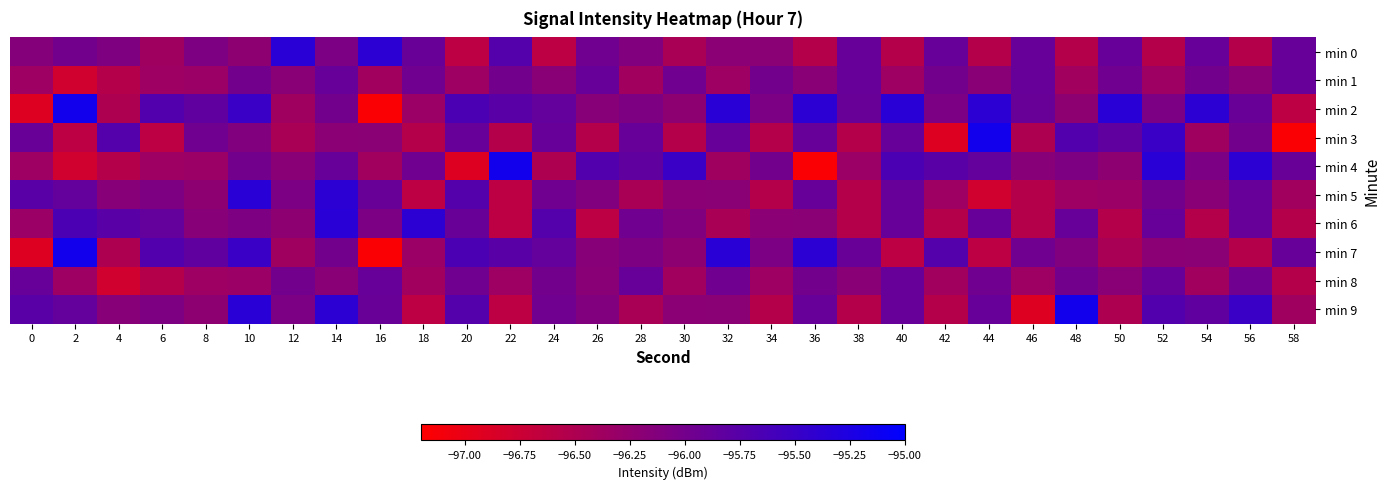

List the series in order of their peak value, highest first.

min 2, min 3, min 4, min 7, min 9, min 0, min 5, min 6, min 8, min 1